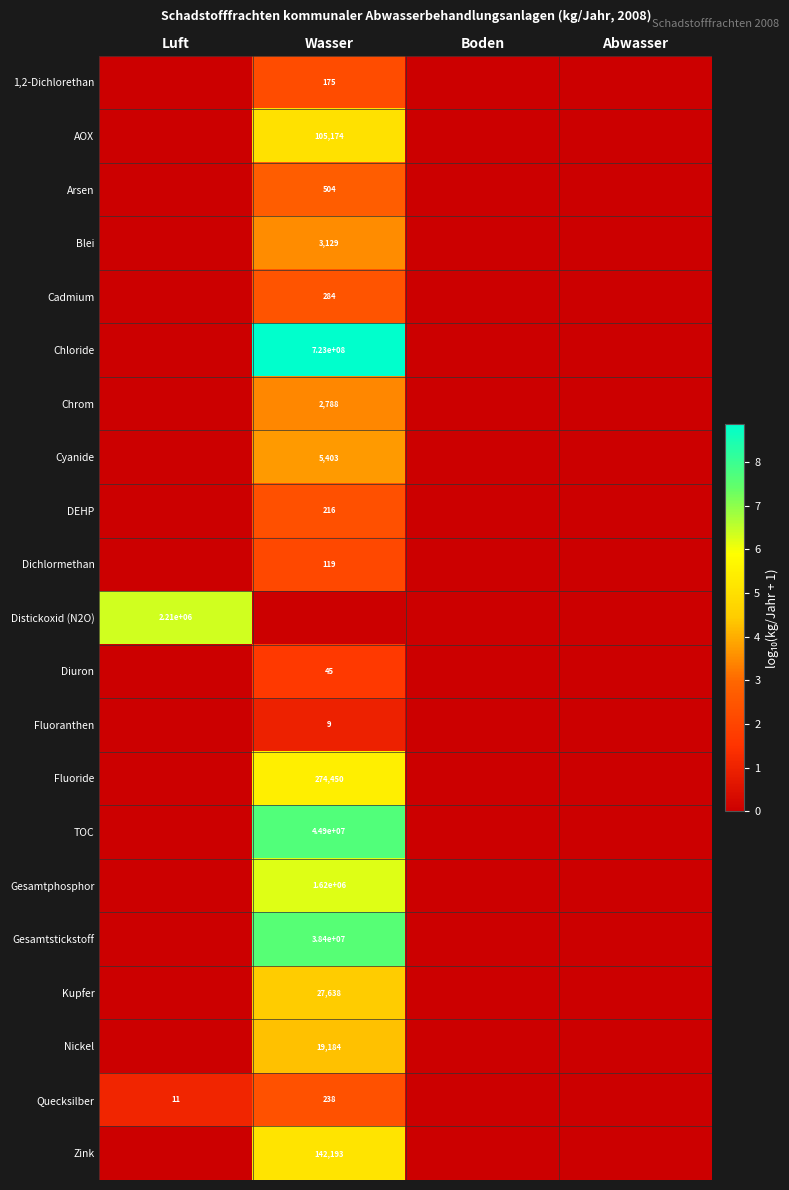

Is it true that Cyanide equals 2335 at Wasser?

False